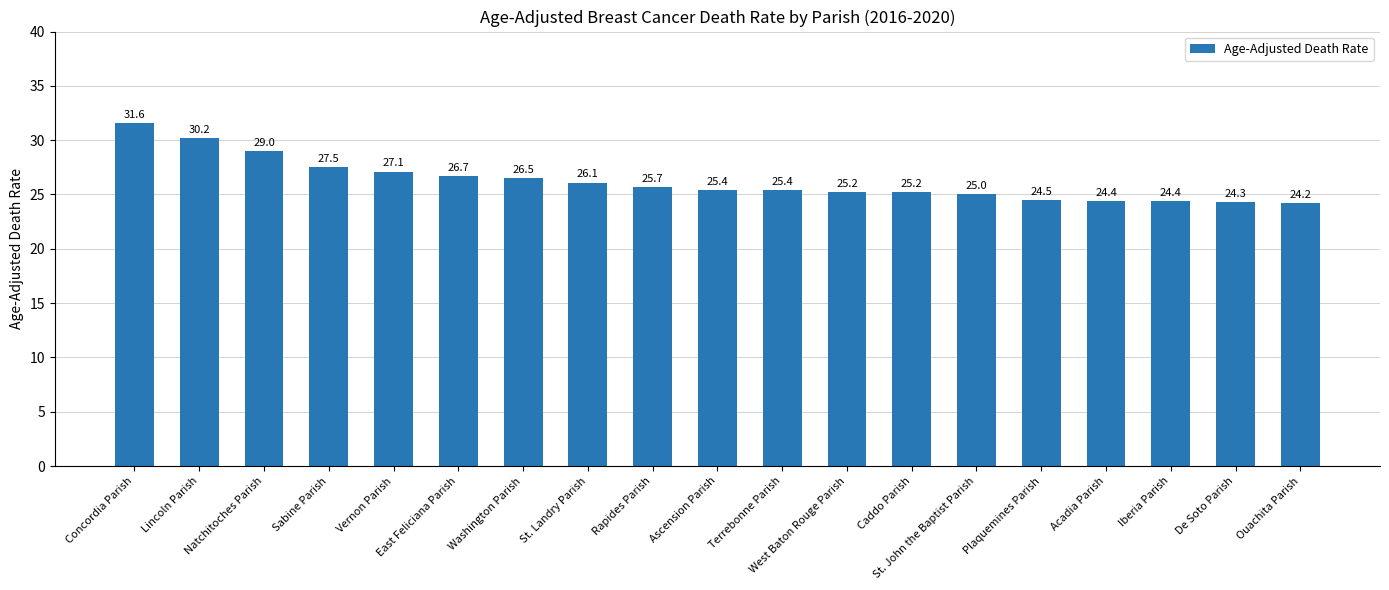

What is the greatest value displayed?

31.6